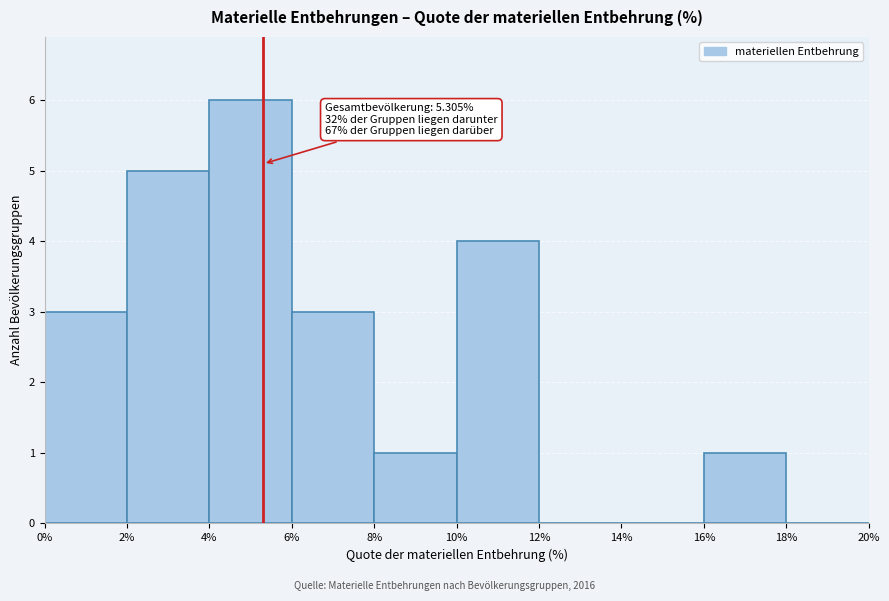

Over which range of the x-axis is the bar tallest?

4% to 6%